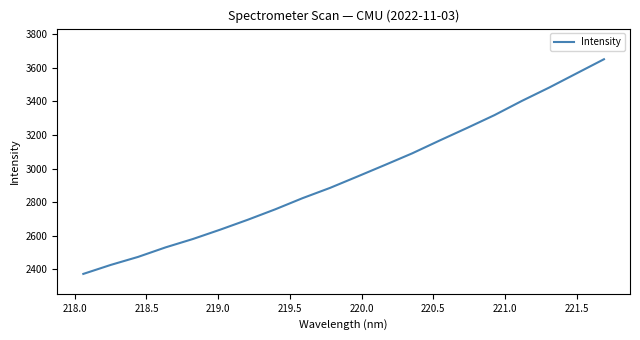

How many lines are shown in the chart?

1